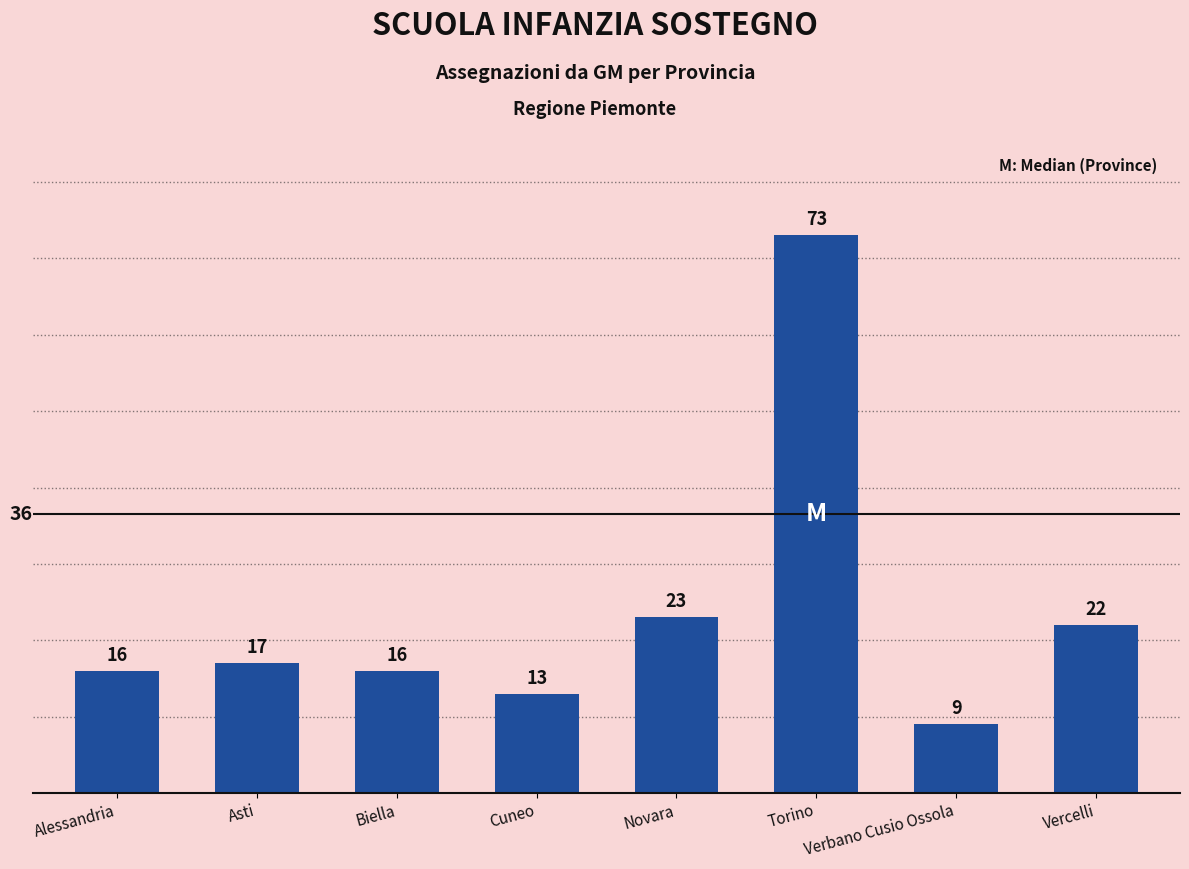

Reading left to right, transcribe all the data shown in this chart.

Alessandria=16	Asti=17	Biella=16	Cuneo=13	Novara=23	Torino=73	Verbano Cusio Ossola=9	Vercelli=22